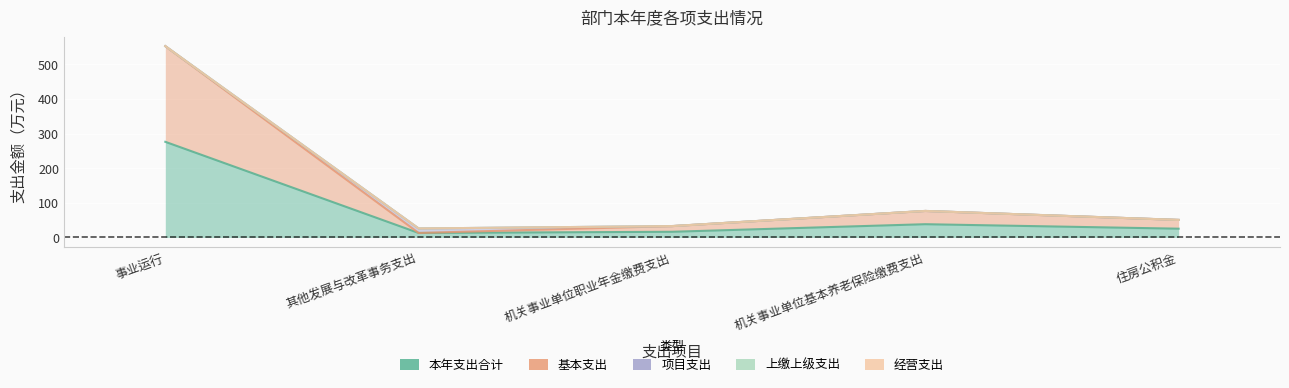

Which has a higher value, 机关事业单位职业年金缴费支出 or 机关事业单位基本养老保险缴费支出?

机关事业单位基本养老保险缴费支出